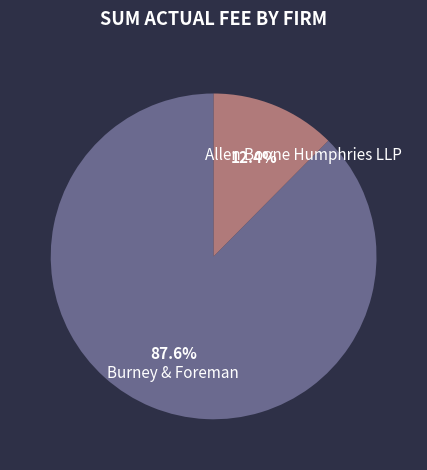

True or false: Burney & Foreman accounts for 20% of the total.

False